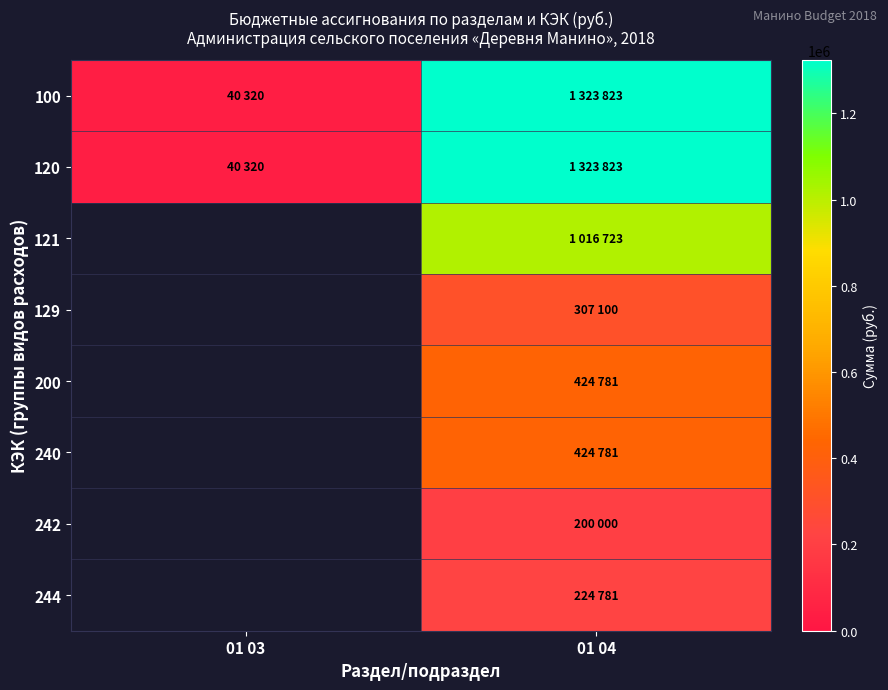

How many values in 200 are above zero?

1